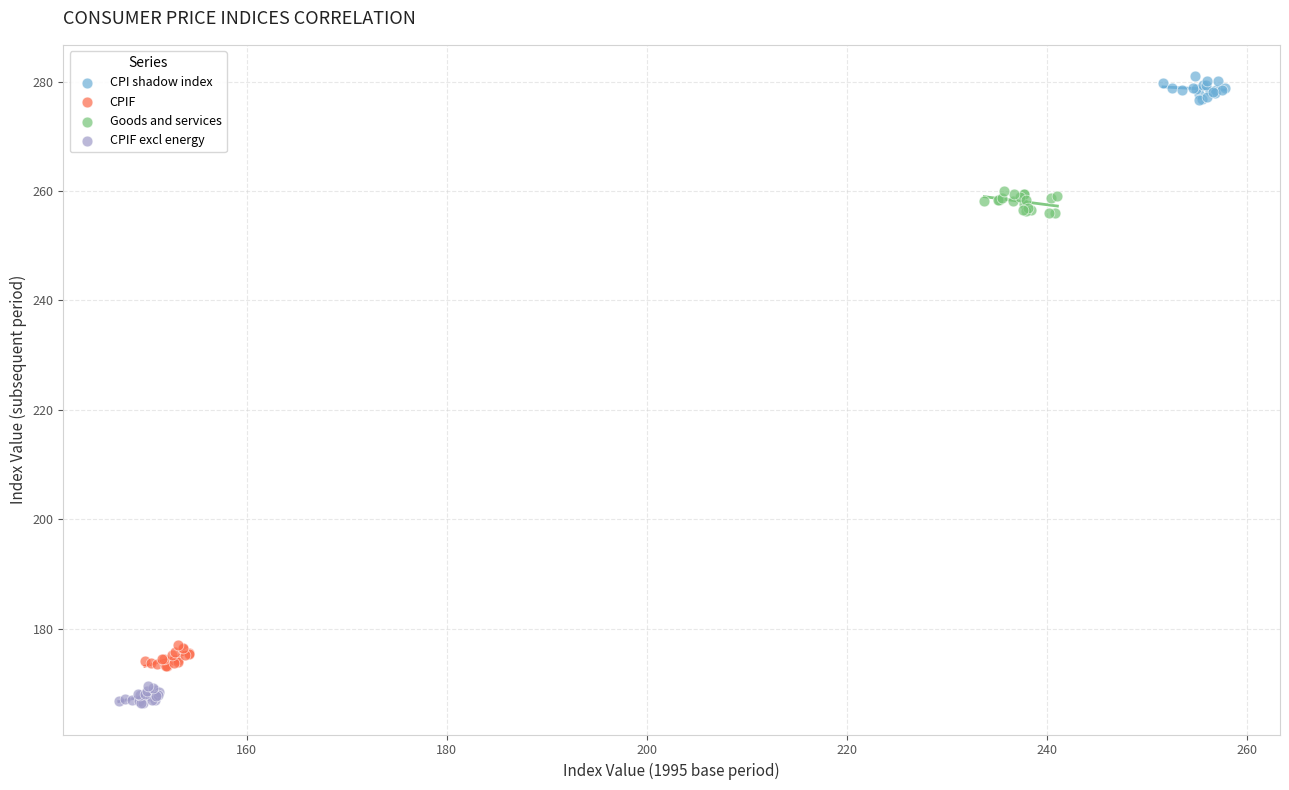

Which series reaches the maximum Y coordinate?

CPI shadow index